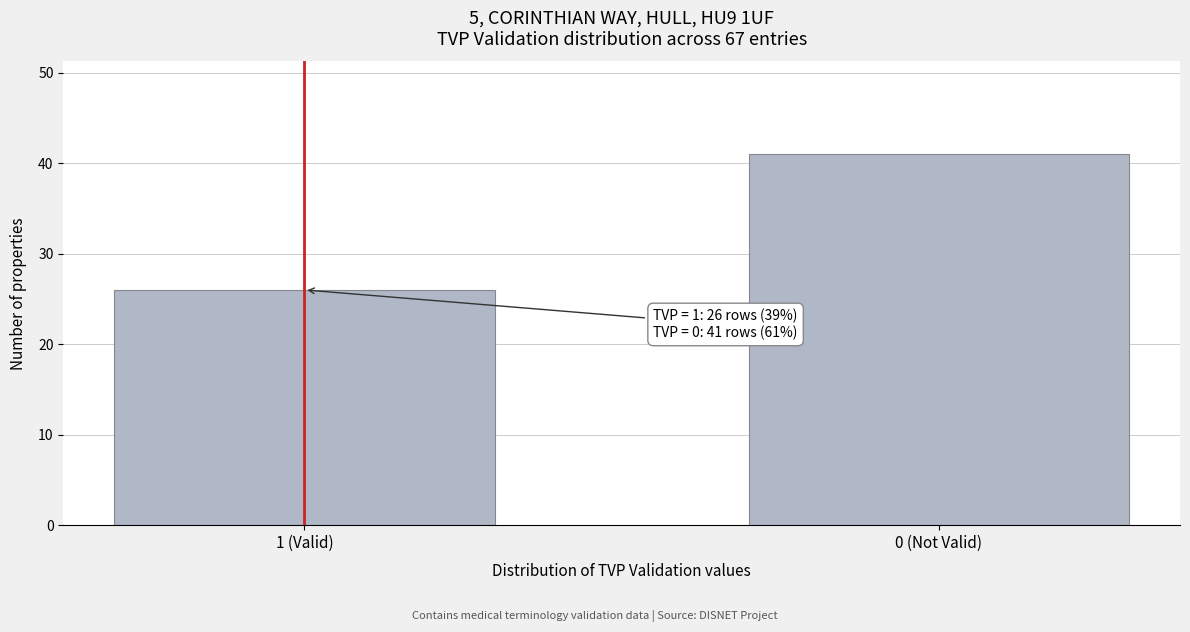

Reading right to left, list all the values displayed in this chart.

41	26